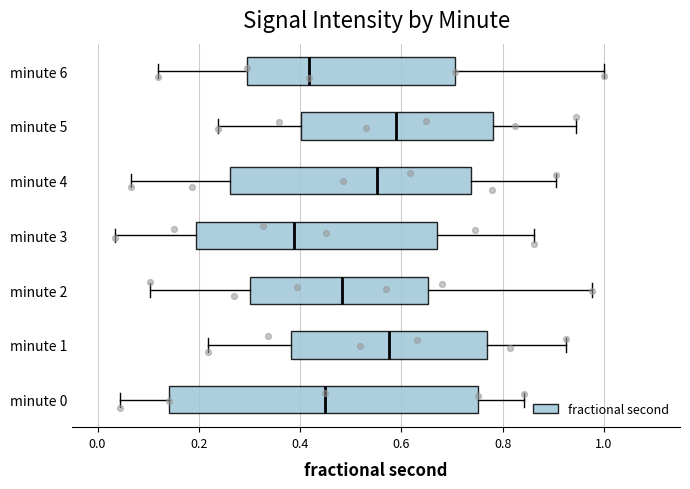

Comparing the boxes themselves (not the whiskers), which one is the widest?

minute 0